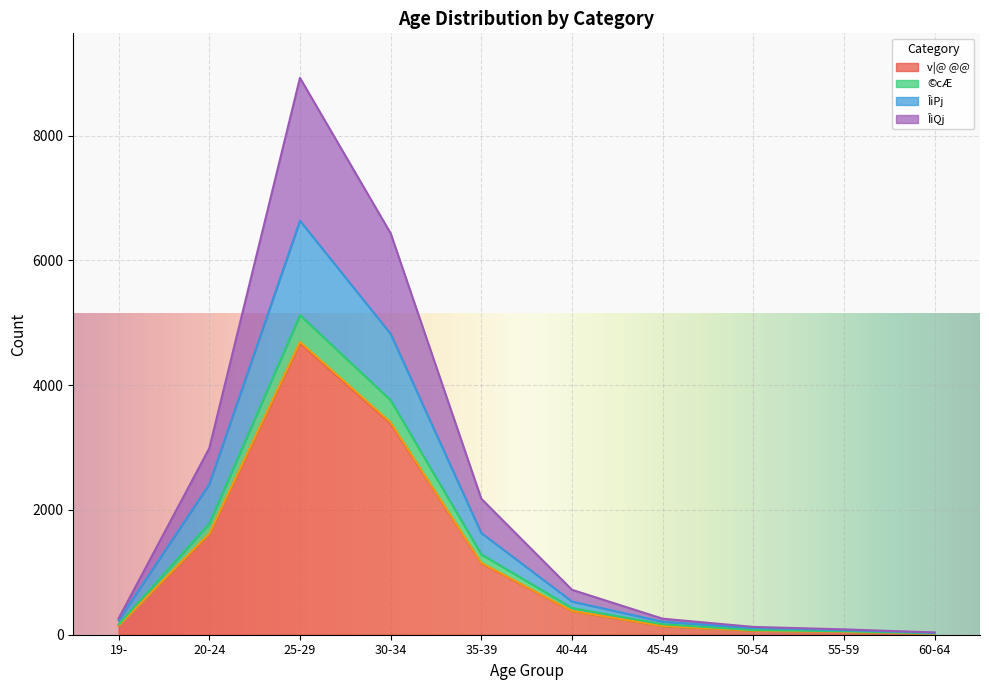

What is the difference between the highest and lowest values at 50-54?

59